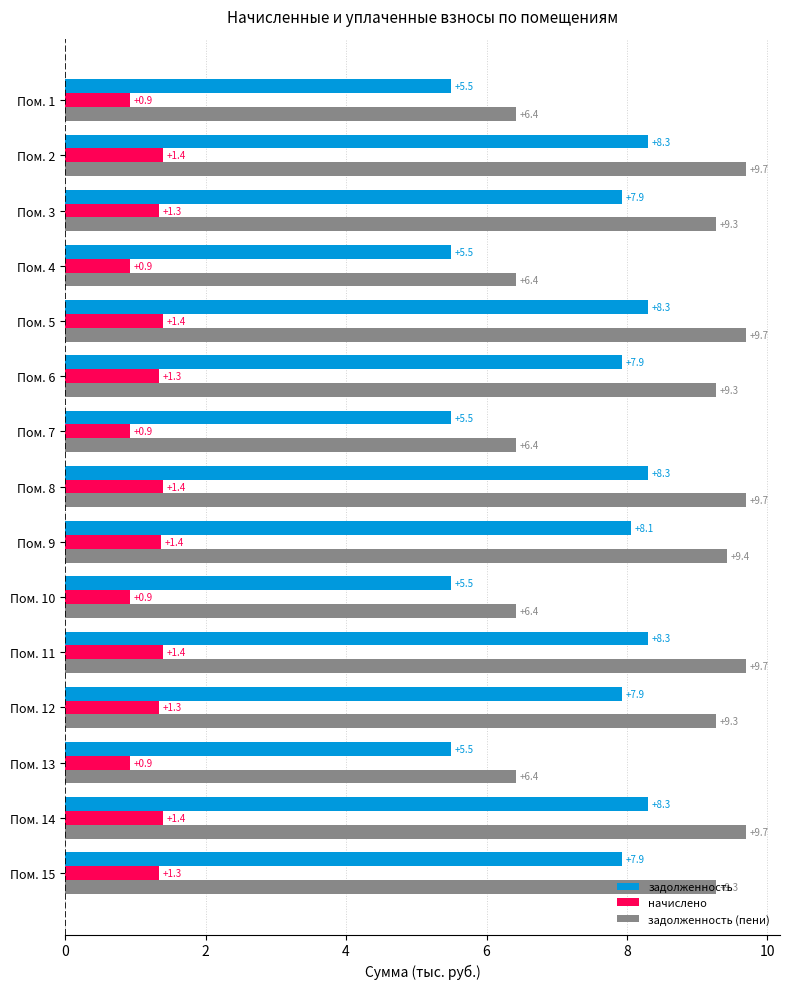

Which series has the widest spread of values?

задолженность (пени)